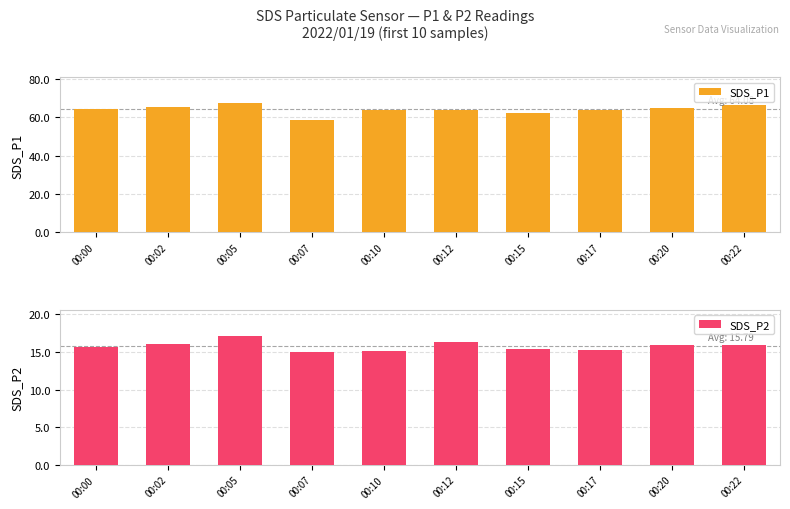

What are all the series names shown in the legend?

SDS_P1, SDS_P2